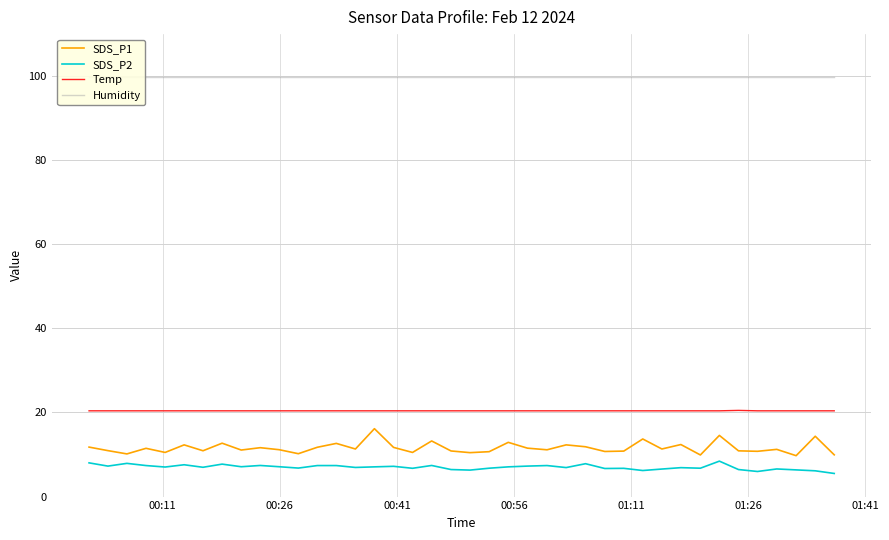

True or false: Temp and SDS_P2 cross at least once.

False